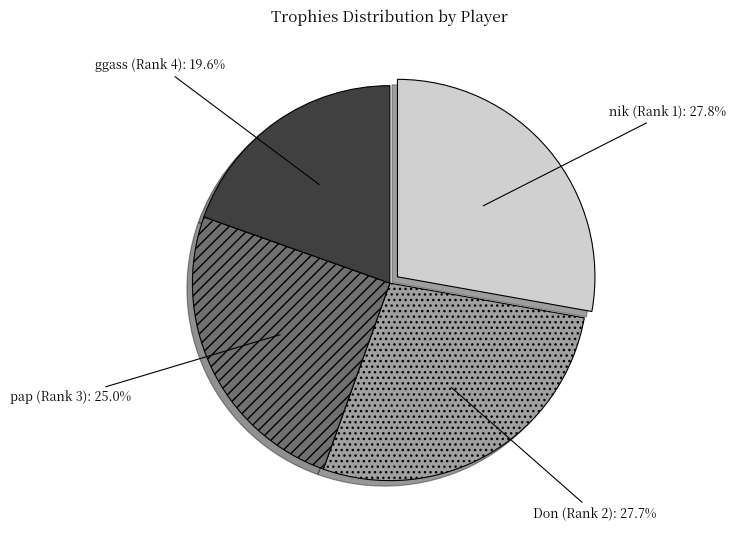

How many segments does this pie chart have?

4